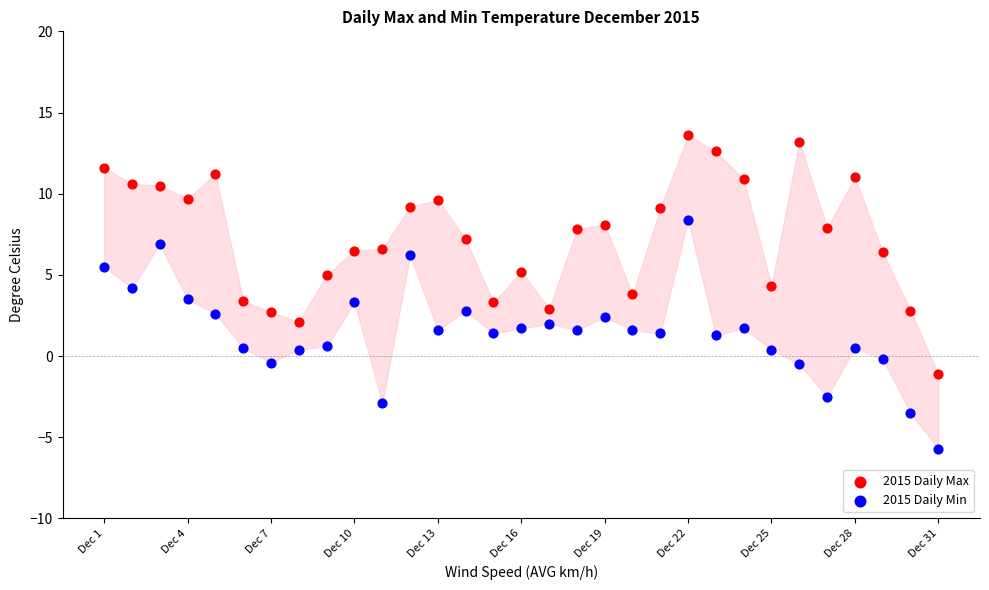

Which series contains the highest Y value?

2015 Daily Max